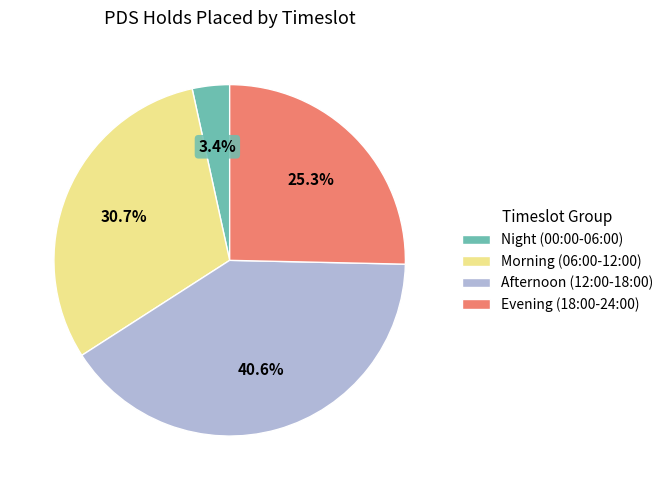

Is the sum of Morning (06:00-12:00) and Evening (18:00-24:00) greater than half?

Yes